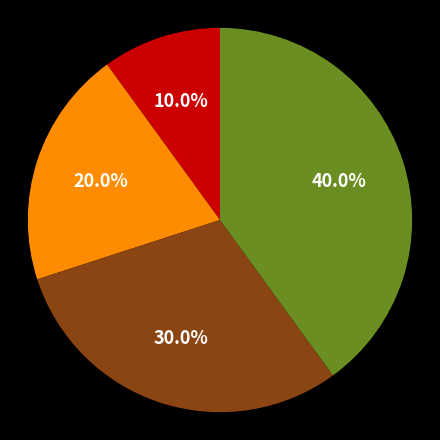

Does any single category account for the majority?

No